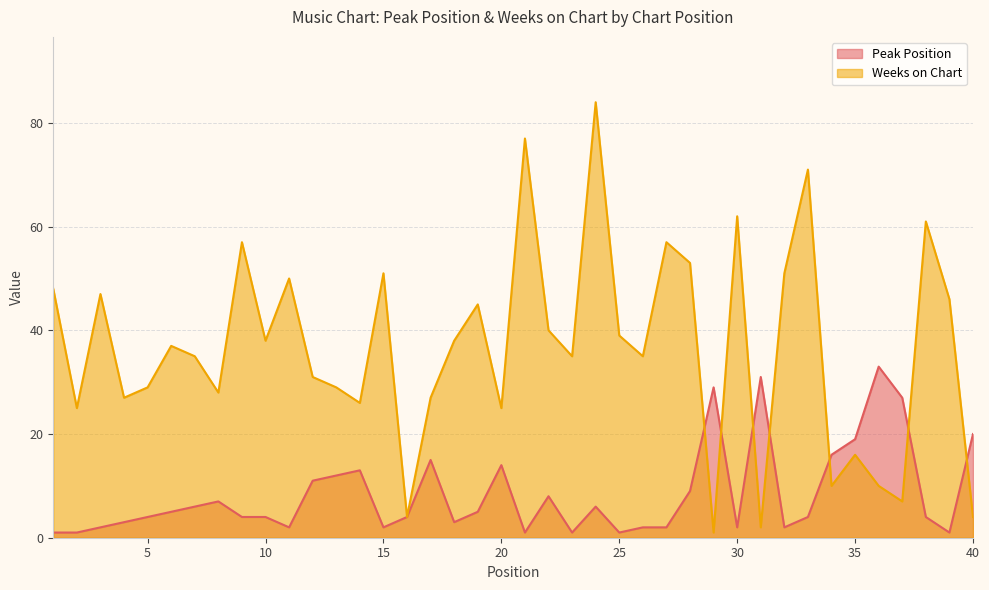

Reading left to right, extract all data points from this chart.

Peak Position: 1	1	2	3	4	5	6	7	4	4	2	11	12	13	2	4	15	3	5	14	1	8	1	6	1	2	2	9	29	2	31	2	4	16	19	33	27	4	1	20
Weeks on Chart: 48	25	47	27	29	37	35	28	57	38	50	31	29	26	51	4	27	38	45	25	77	40	35	84	39	35	57	53	1	62	2	51	71	10	16	10	7	61	46	4